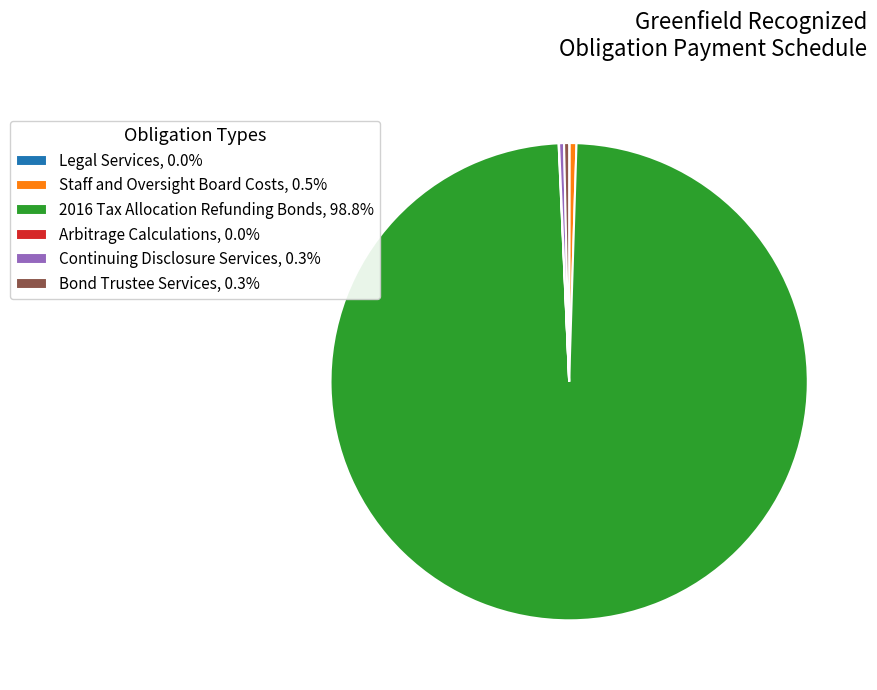

Is Staff and Oversight Board Costs, 0.5% the majority of the pie?

No